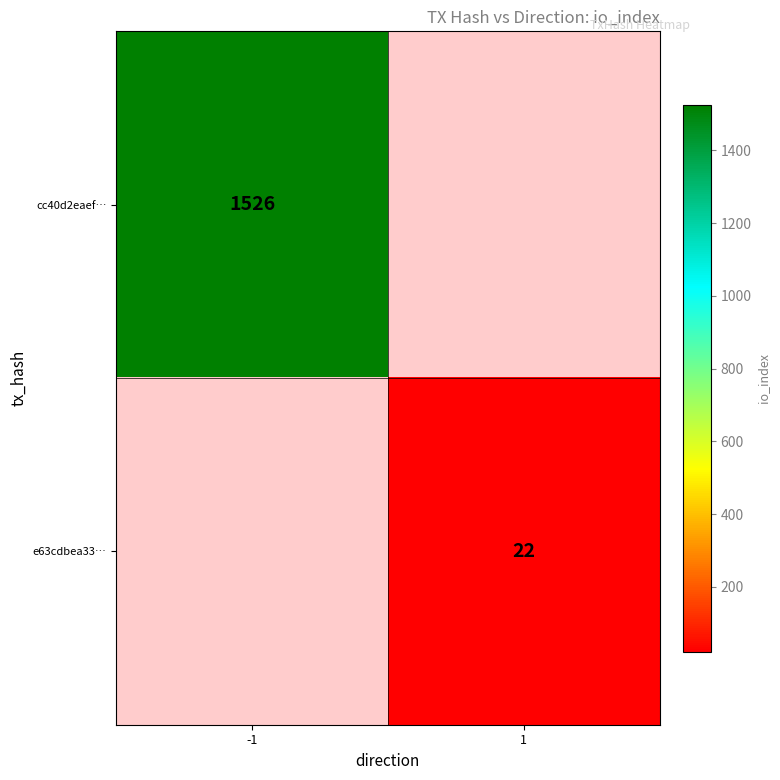

Is the value of e63cdbea33… at 1 greater than the value of cc40d2eaef… at -1?

No